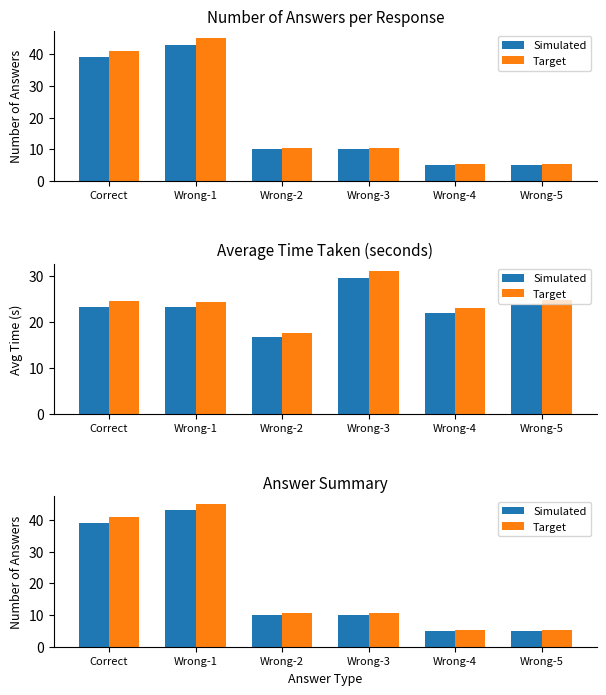

At which label does Target first exceed 10?

Correct